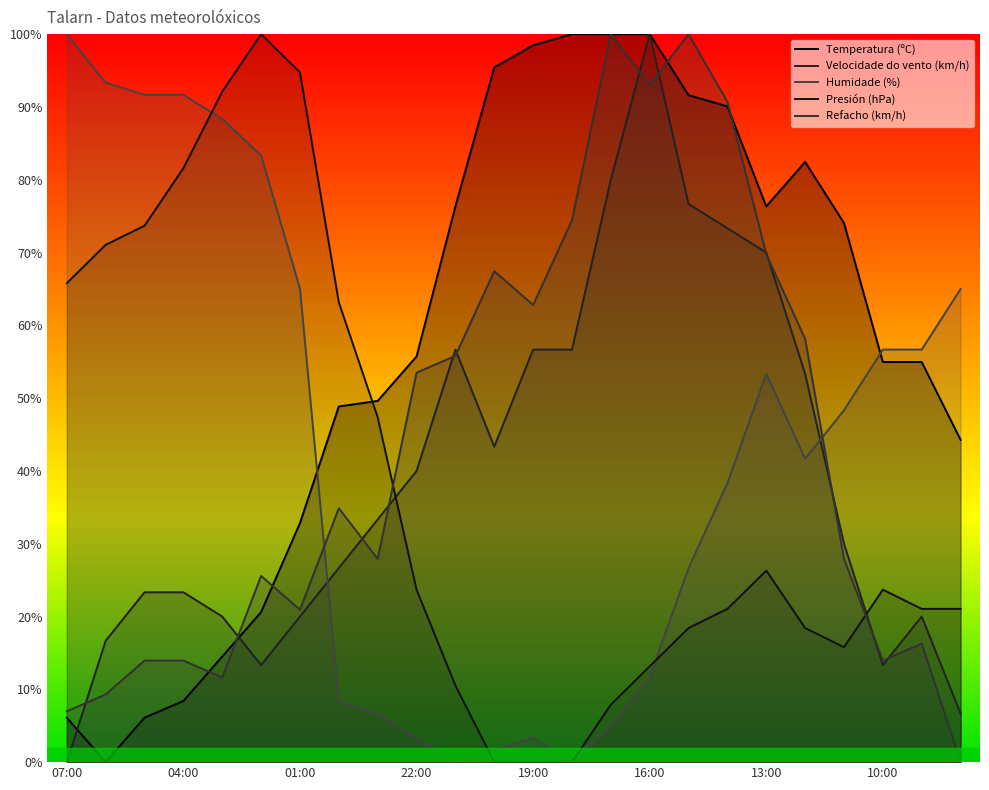

True or false: Refacho (km/h) and Presión (hPa) intersect in this chart.

True